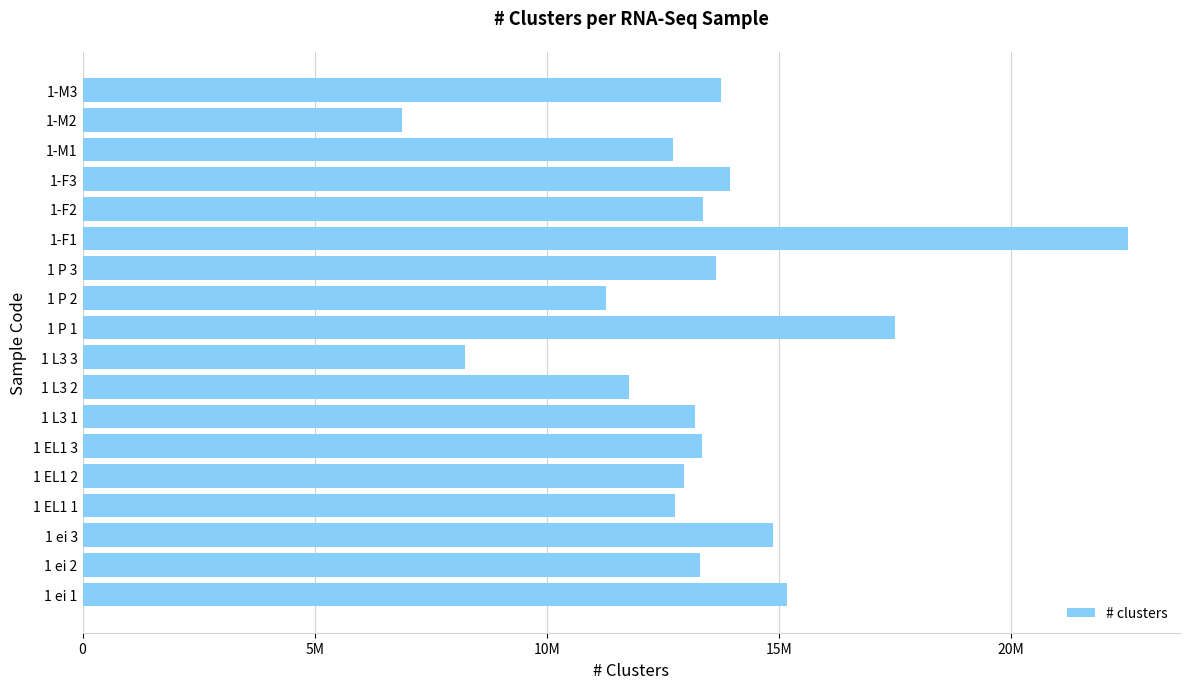

Does the chart contain any negative values?

No